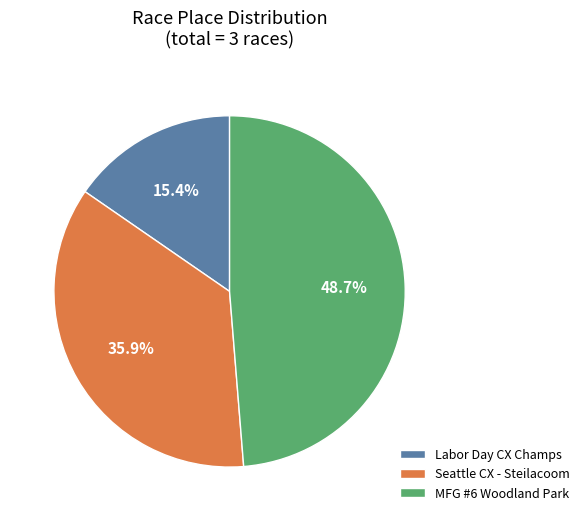

How many slices are in this pie chart?

3